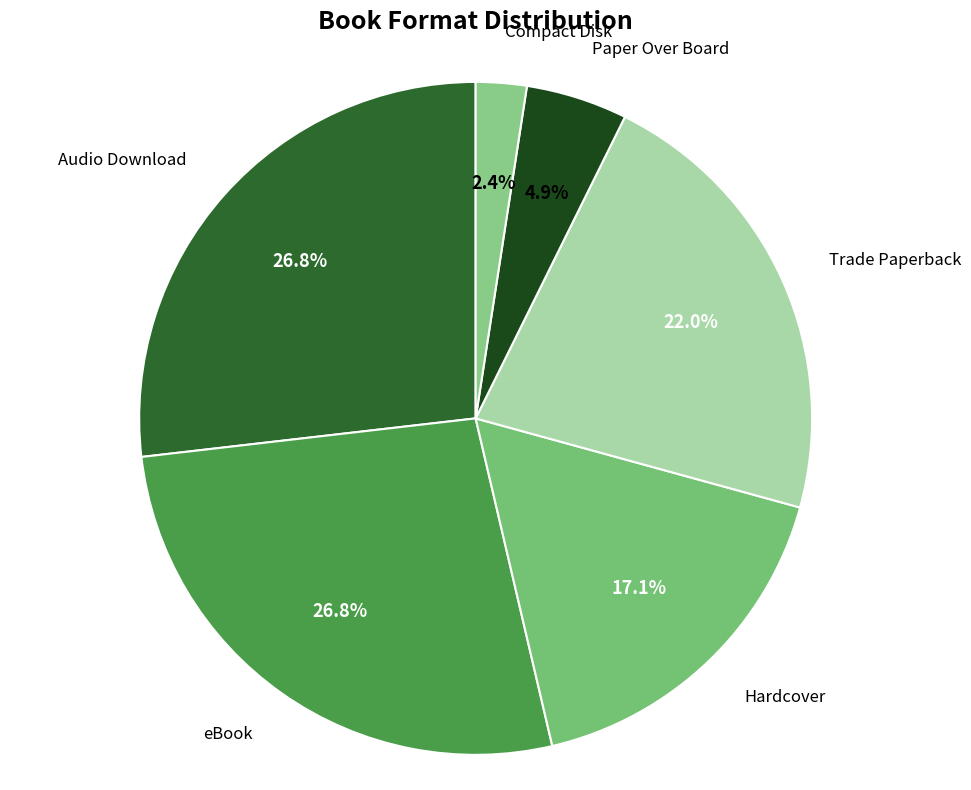

What portion of the pie excludes Compact Disk?

97.6%